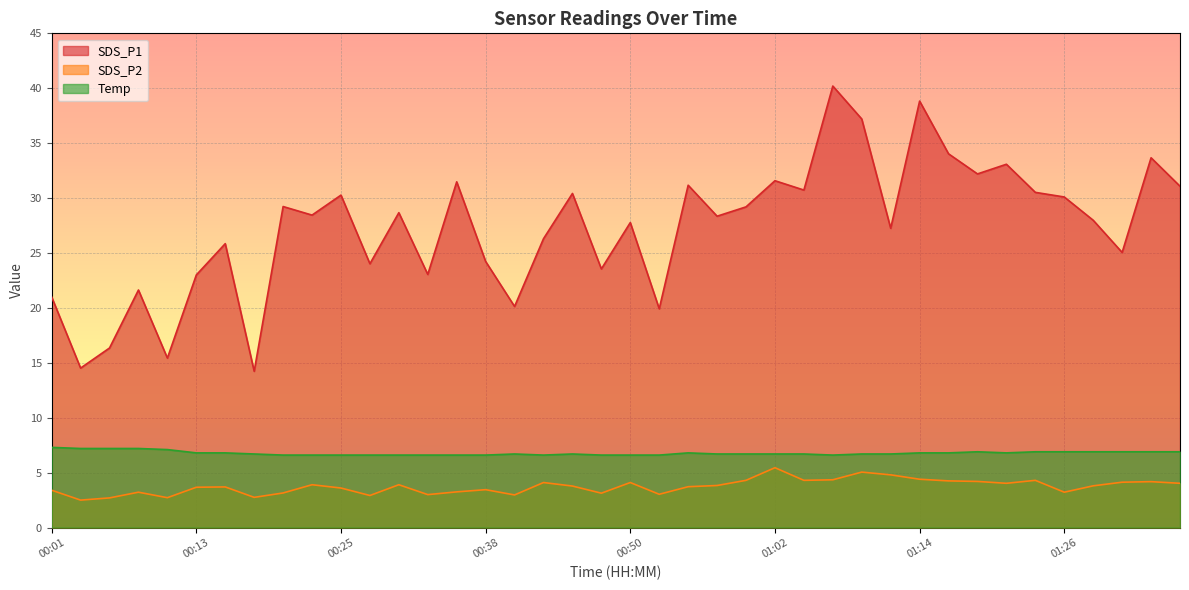

Reading left to right, list all the values displayed in this chart.

SDS_P1: 00:01=21.0	00:03=14.5	00:06=16.4	00:08=21.6	00:11=15.4	00:13=23.0	00:16=25.9	00:18=14.2	00:20=29.2	00:23=28.4	00:25=30.3	00:28=24.0	00:30=28.7	00:33=23.1	00:35=31.5	00:38=24.2	00:40=20.1	00:43=26.3	00:45=30.4	00:47=23.6	00:50=27.8	00:52=19.9	00:55=31.2	00:57=28.4	01:00=29.2	01:02=31.6	01:04=30.7	01:07=40.2	01:09=37.2	01:12=27.2	01:14=38.8	01:17=34.0	01:19=32.2	01:21=33.1	01:24=30.5	01:26=30.1	01:29=28.0	01:31=25.1	01:34=33.7	01:36=31.1
SDS_P2: 00:01=3.4	00:03=2.5	00:06=2.7	00:08=3.2	00:11=2.7	00:13=3.7	00:16=3.7	00:18=2.8	00:20=3.1	00:23=3.9	00:25=3.6	00:28=2.9	00:30=3.9	00:33=3.0	00:35=3.2	00:38=3.5	00:40=3.0	00:43=4.1	00:45=3.8	00:47=3.1	00:50=4.1	00:52=3.0	00:55=3.7	00:57=3.8	01:00=4.3	01:02=5.5	01:04=4.3	01:07=4.3	01:09=5.0	01:12=4.8	01:14=4.4	01:17=4.2	01:19=4.2	01:21=4.0	01:24=4.3	01:26=3.2	01:29=3.8	01:31=4.1	01:34=4.2	01:36=4.0
Temp: 00:01=7.3	00:03=7.2	00:06=7.2	00:08=7.2	00:11=7.1	00:13=6.8	00:16=6.8	00:18=6.7	00:20=6.6	00:23=6.6	00:25=6.6	00:28=6.6	00:30=6.6	00:33=6.6	00:35=6.6	00:38=6.6	00:40=6.7	00:43=6.6	00:45=6.7	00:47=6.6	00:50=6.6	00:52=6.6	00:55=6.8	00:57=6.7	01:00=6.7	01:02=6.7	01:04=6.7	01:07=6.6	01:09=6.7	01:12=6.7	01:14=6.8	01:17=6.8	01:19=6.9	01:21=6.8	01:24=6.9	01:26=6.9	01:29=6.9	01:31=6.9	01:34=6.9	01:36=6.9